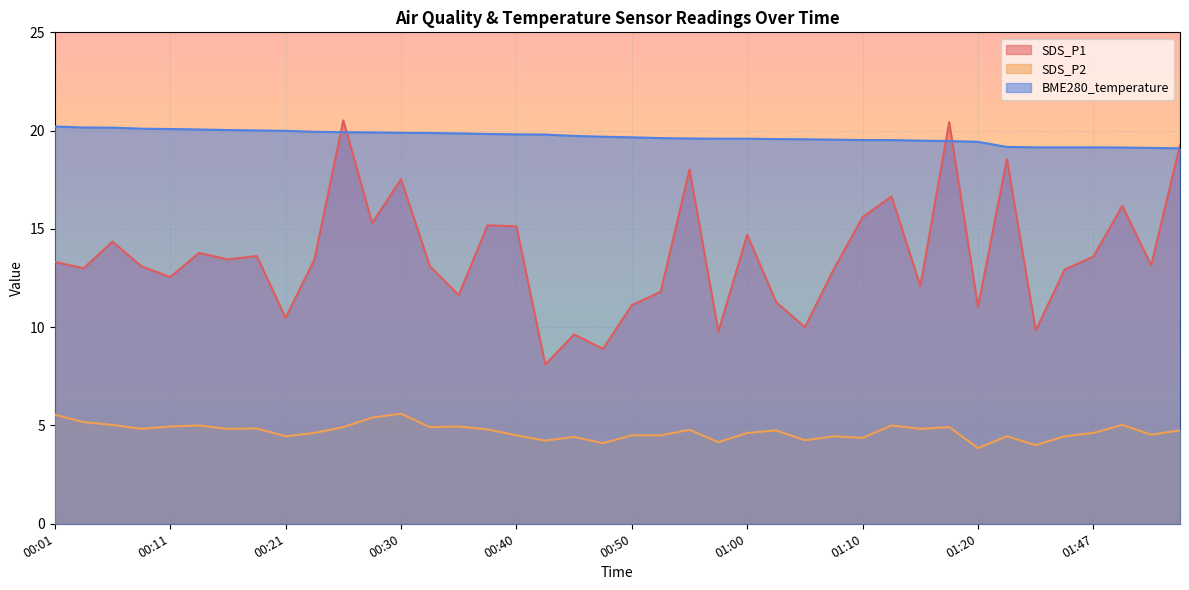

At which label is SDS_P1 closest to 14?

00:13